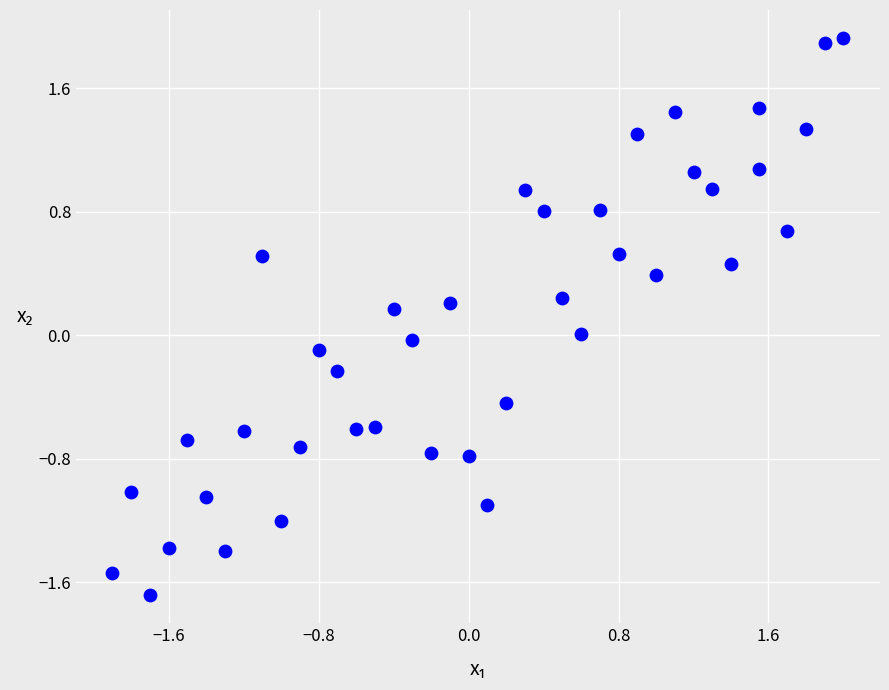

What is the range of X values (max minus min)?

3.9